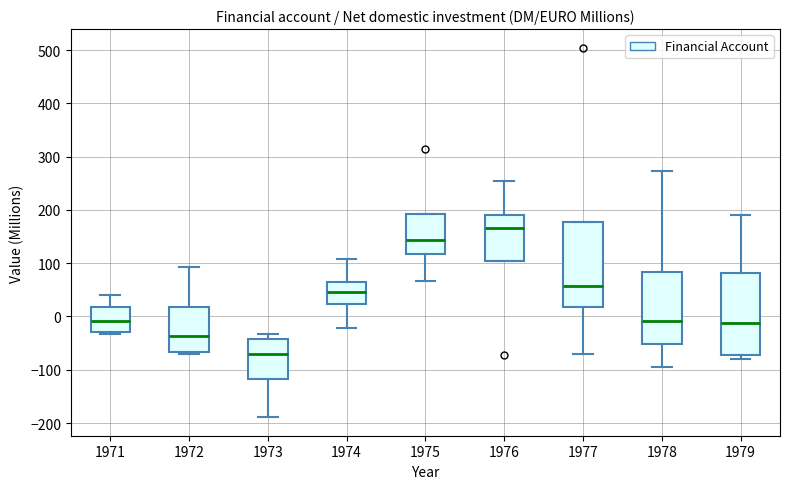

Reading left to right, read every box against the y-axis: the position of its median line, the range the box covers, and the ends of its whiskers. The values are not printed on the chart, so give them approximately, as read against the axis.

1971: median -10, box -30 to 20, whiskers -30 (just below the box's lower edge) to 40
1972: median -40, box -70 to 20, whiskers -70 to 90
1973: median -70, box -120 to -40, whiskers -190 to -30
1974: median 50, box 20 to 70, whiskers -20 to 110
1975: median 140, box 120 to 190, whiskers 70 to 190
1976: median 170, box 100 to 190, whiskers 100 to 250
1977: median 60, box 20 to 180, whiskers -70 to 180
1978: median -10, box -50 to 80, whiskers -90 to 270
1979: median -10, box -70 to 80, whiskers -80 to 190